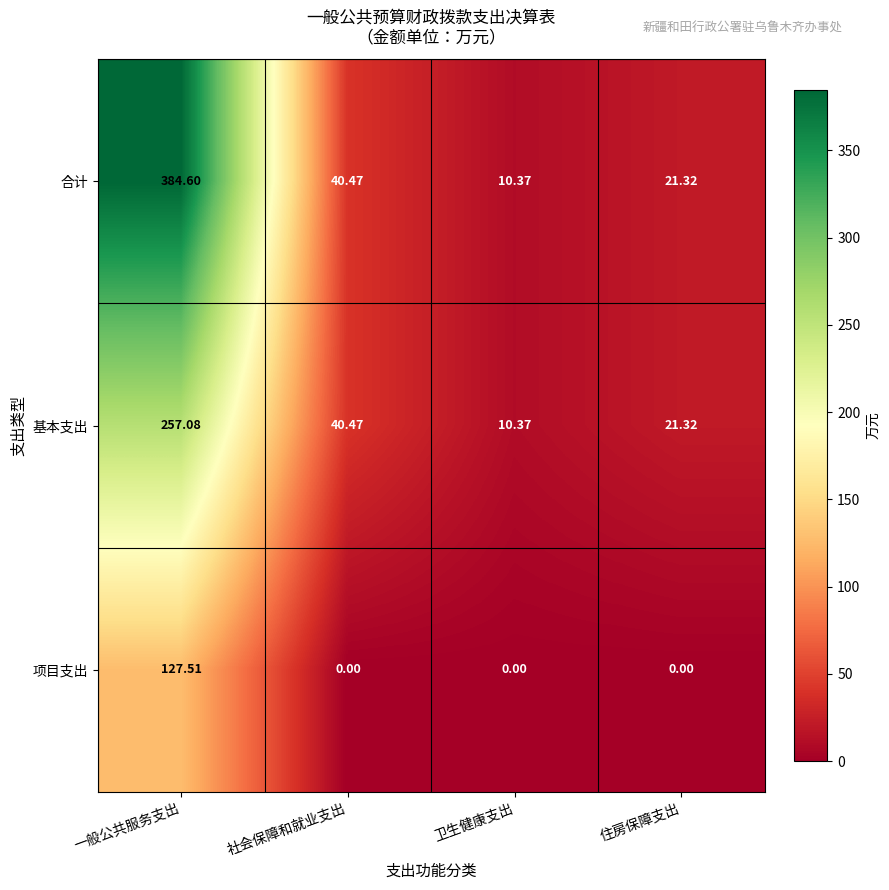

Which series has the largest range (max minus min)?

合计